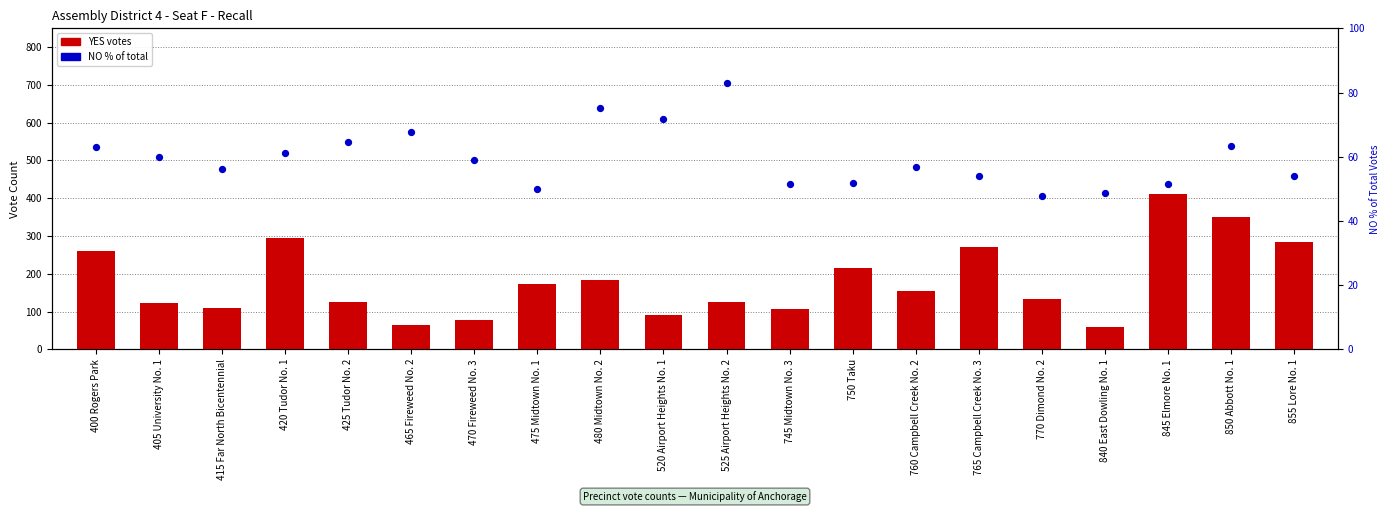

Which series contains the highest Y value?

YES votes